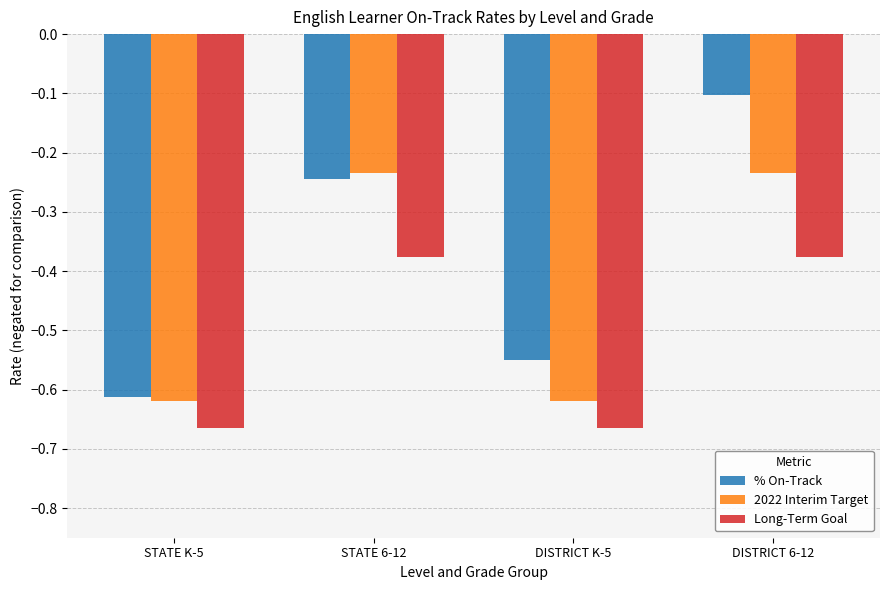

What position from the right is STATE 6-12?

3